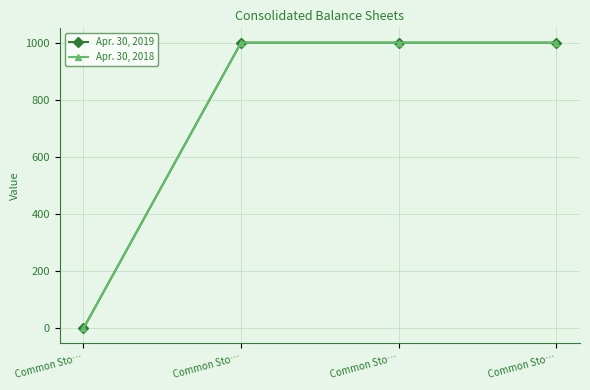

Is this an area chart (filled region under the line)?

No